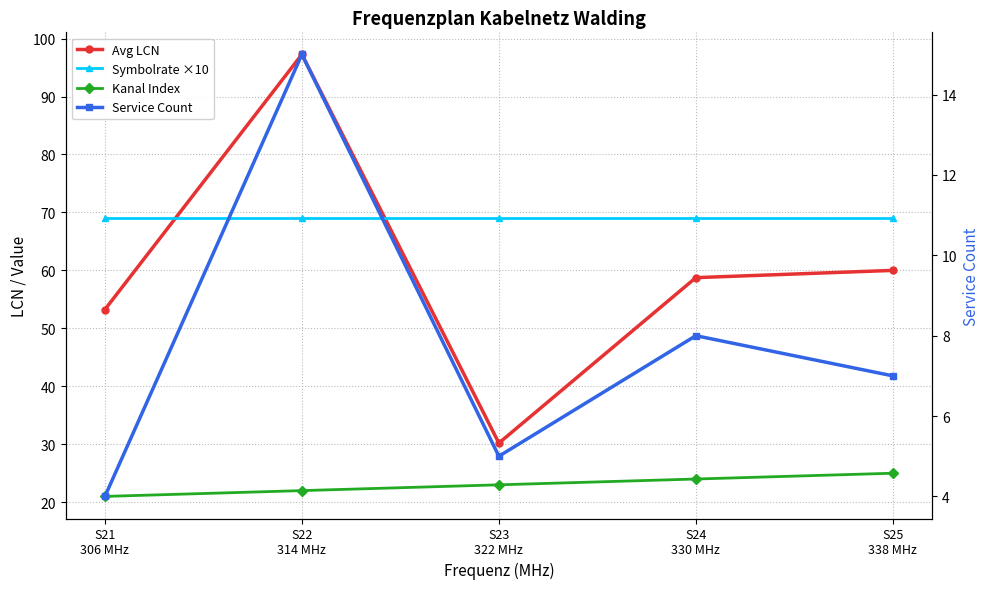

The Symbolrate ×10 series shows 69.0 at S22
314 MHz. True or false?

True